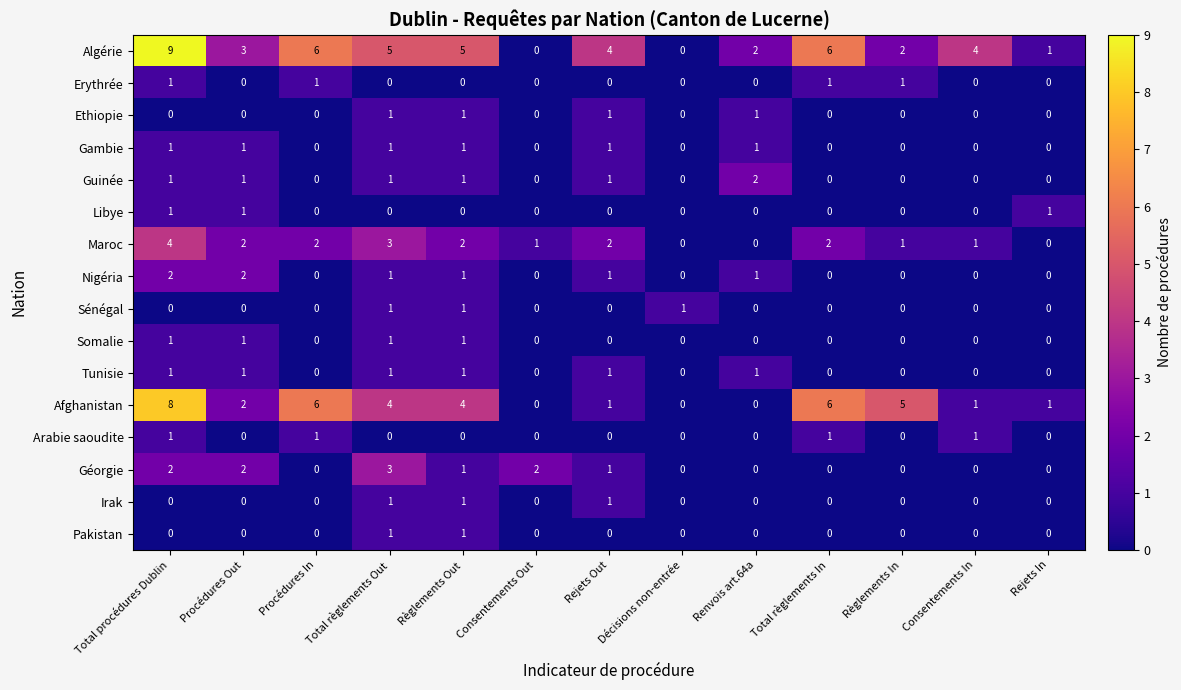

Which series has the widest spread of values?

Algérie